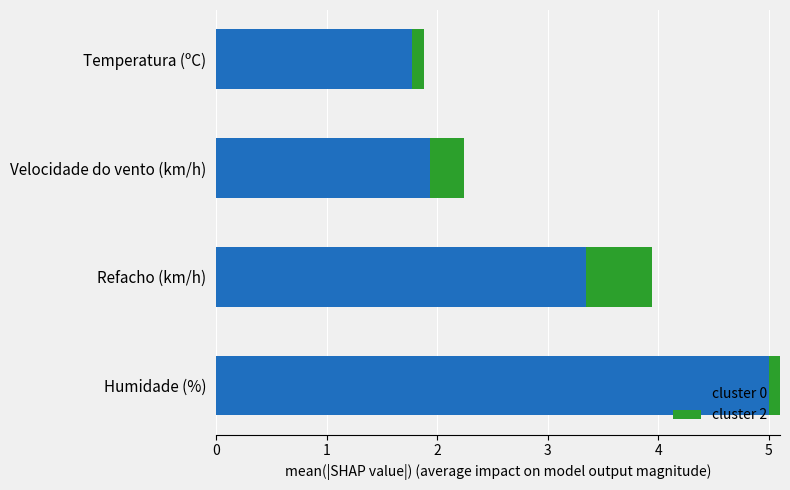

What is the minimum value shown in the chart?

0.1